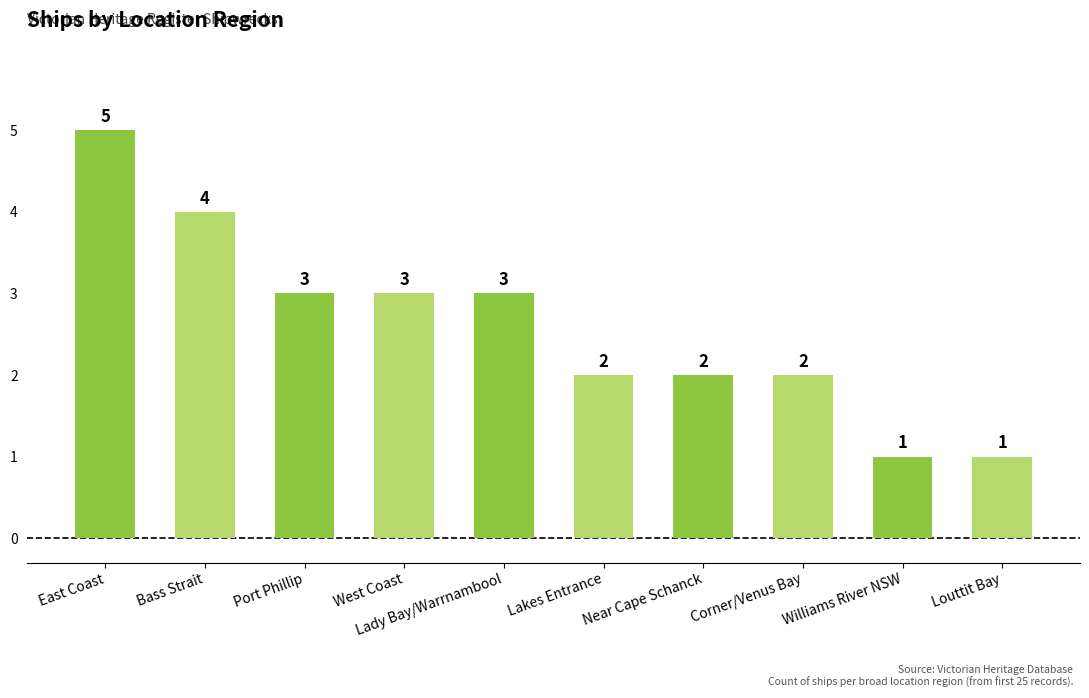

What is the label of the 6th bar from the left?

Lakes Entrance